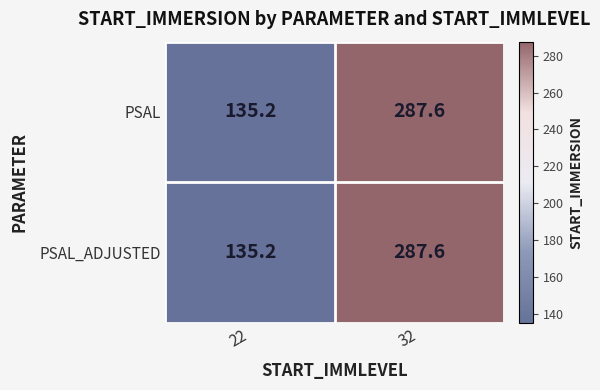

What is the sum of all PSAL_ADJUSTED values?

422.8